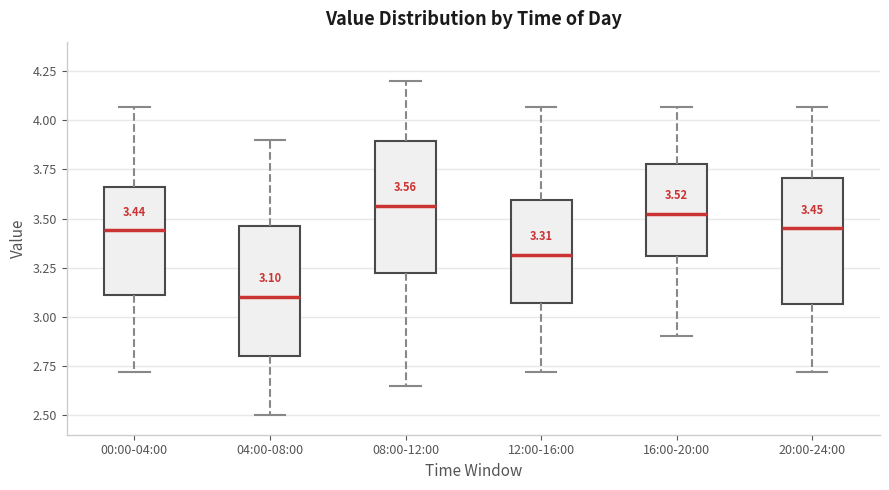

Which box's median line is the lowest?

04:00-08:00